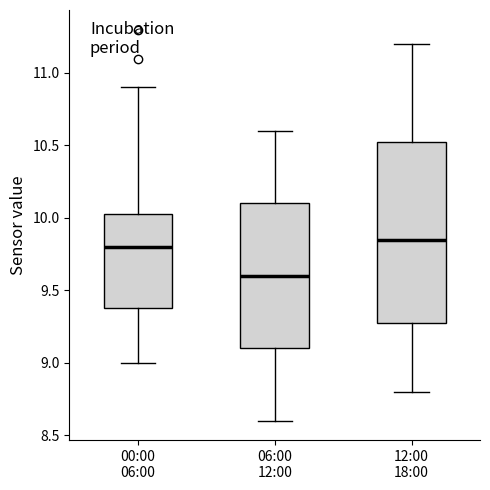

Which box's median line is the highest?

12:00 18:00